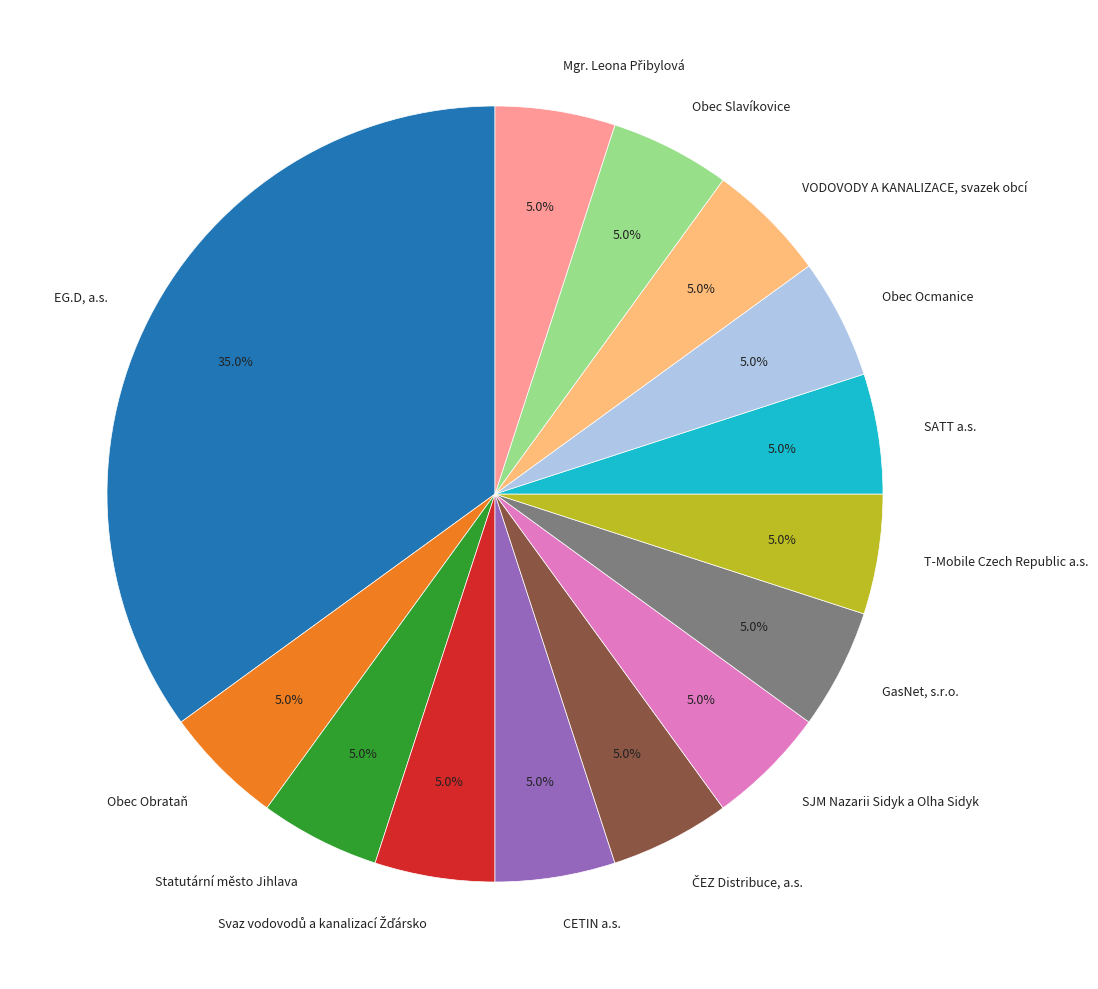

What is the total percentage of SATT a.s. and Statutární město Jihlava?

10.0%